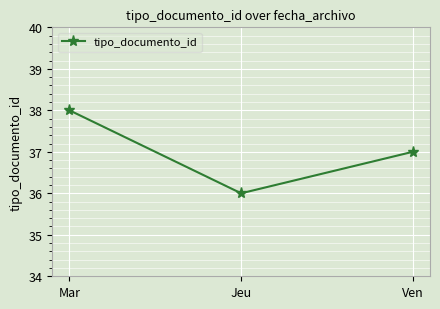

How many values are between 36 and 38?

3